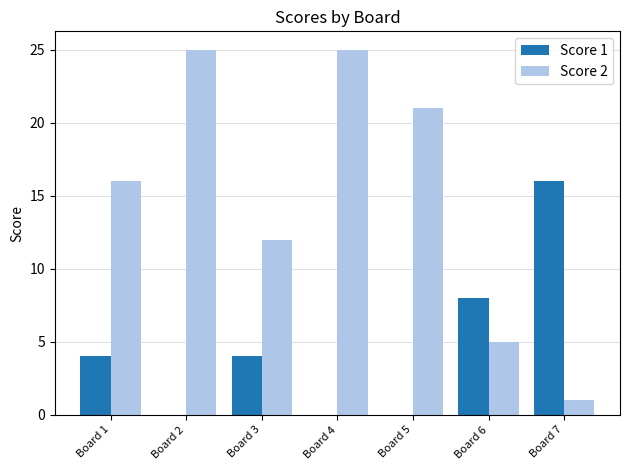

Reading left to right, list all the values displayed in this chart.

Score 1: 4	0	4	0	0	8	16
Score 2: 16	25	12	25	21	5	1